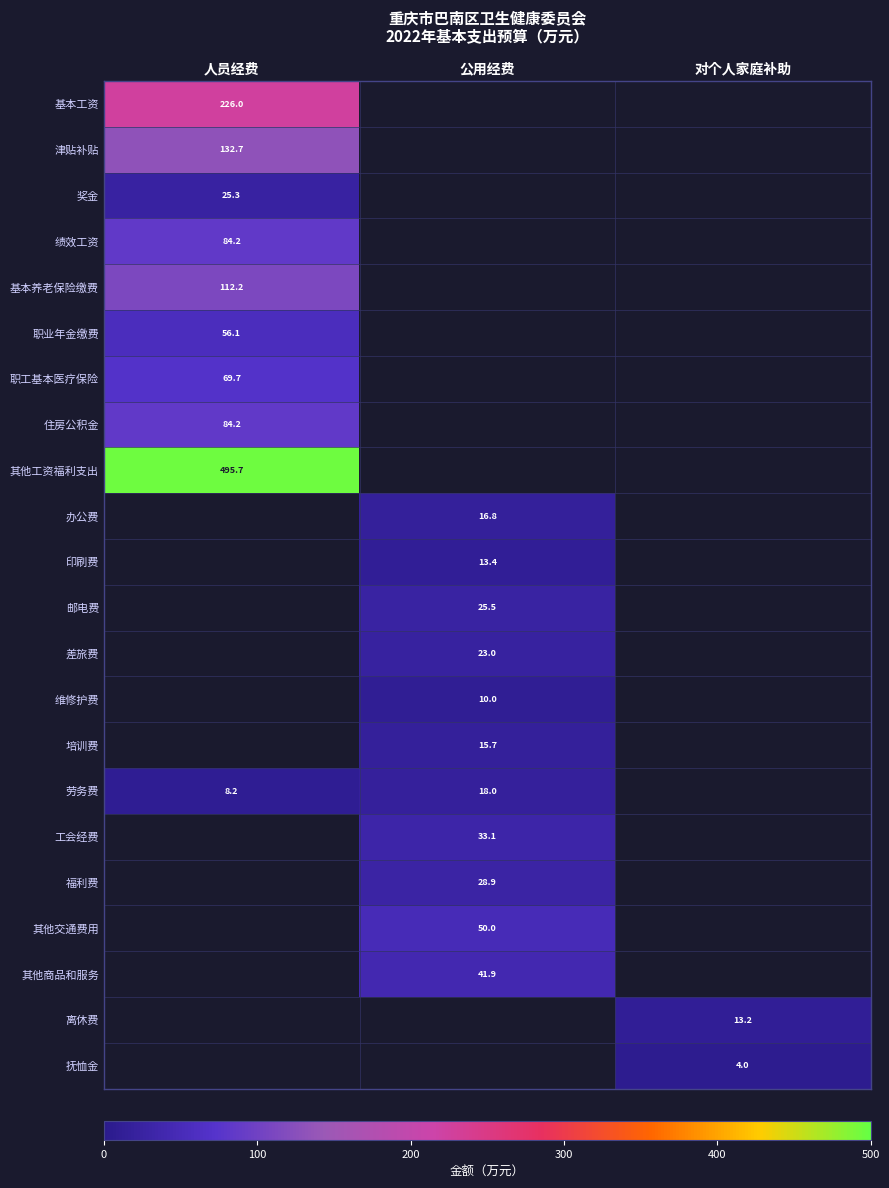

The value of 邮电费 at 公用经费 is 10.1. True or false?

False